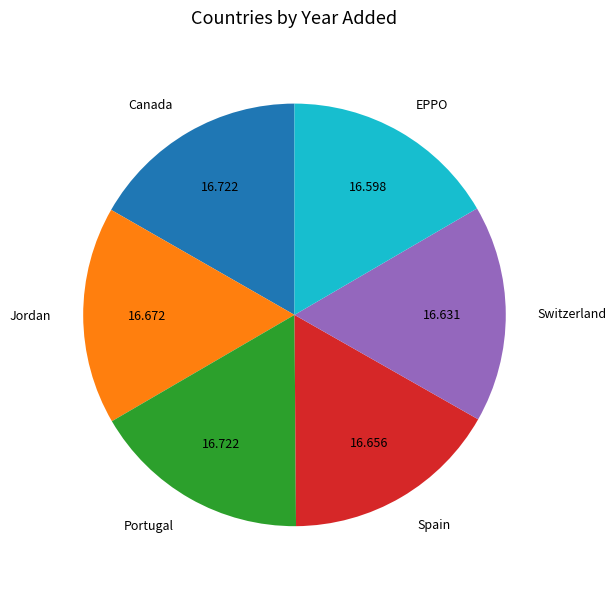

Does EPPO account for over 50% of the chart?

No